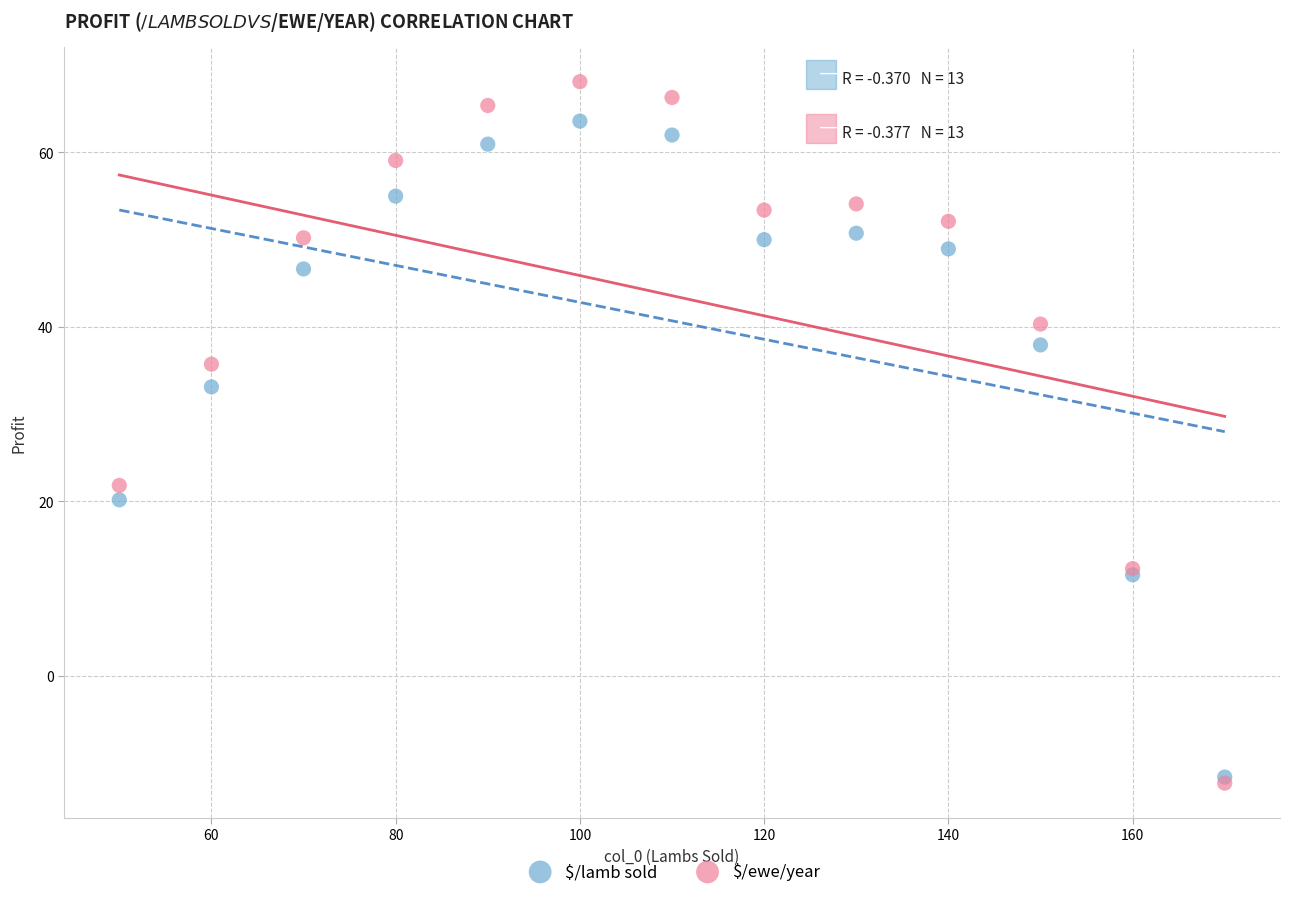

Which series reaches the maximum Y coordinate?

$/ewe/year